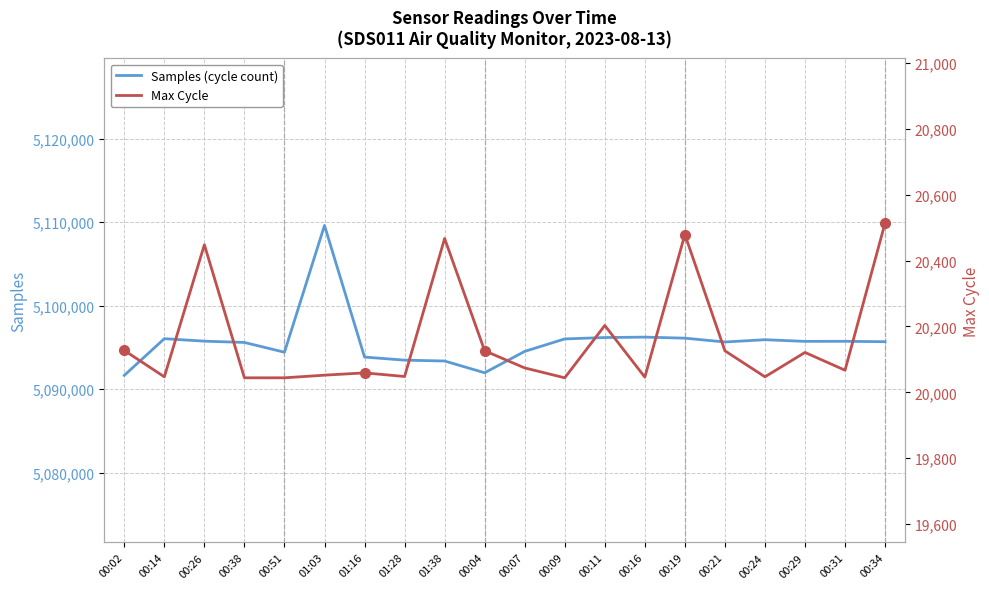

Which series changed the most between 00:24 and 00:29?

Samples (cycle count)